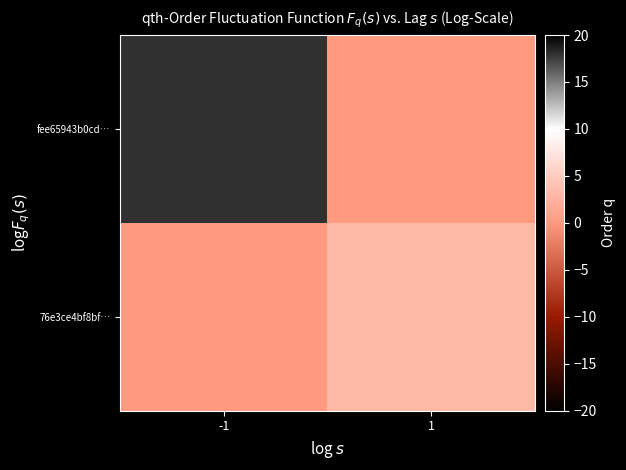

List the series in order of their overall mean, lowest first.

76e3ce4bf8bf…, fee65943b0cd…